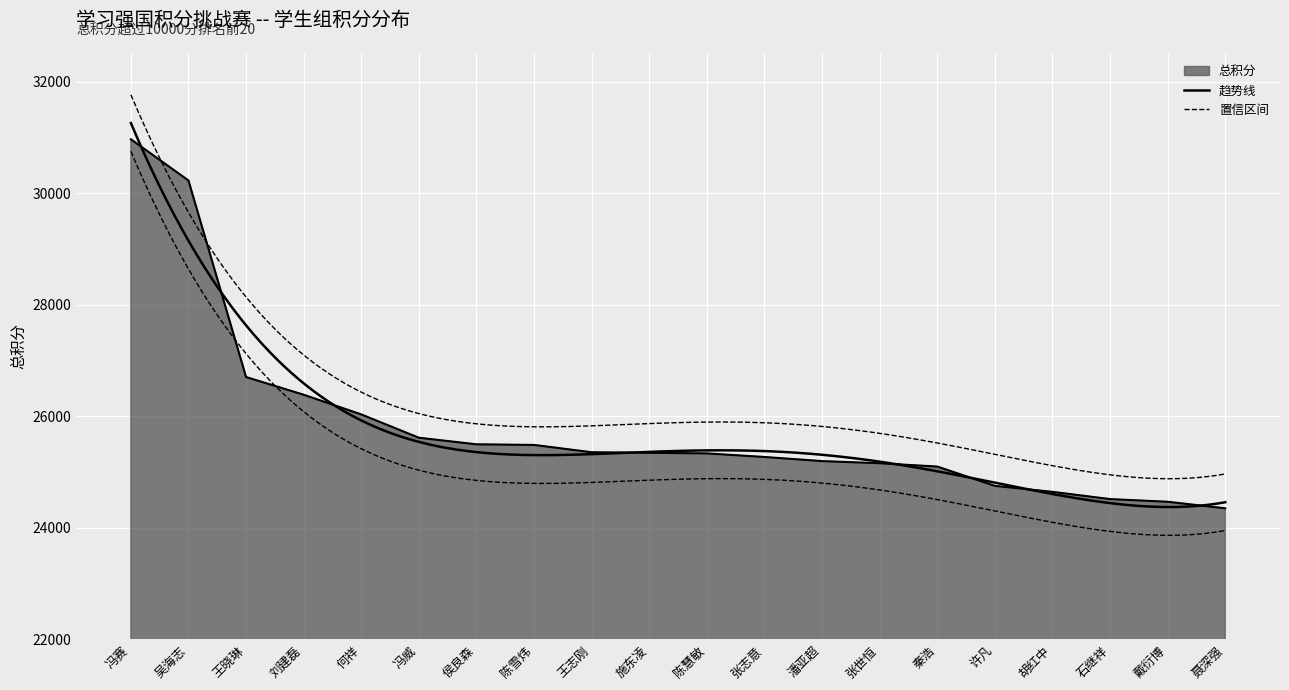

Which has a higher value, 戴衍博 or 陈雪炜?

陈雪炜